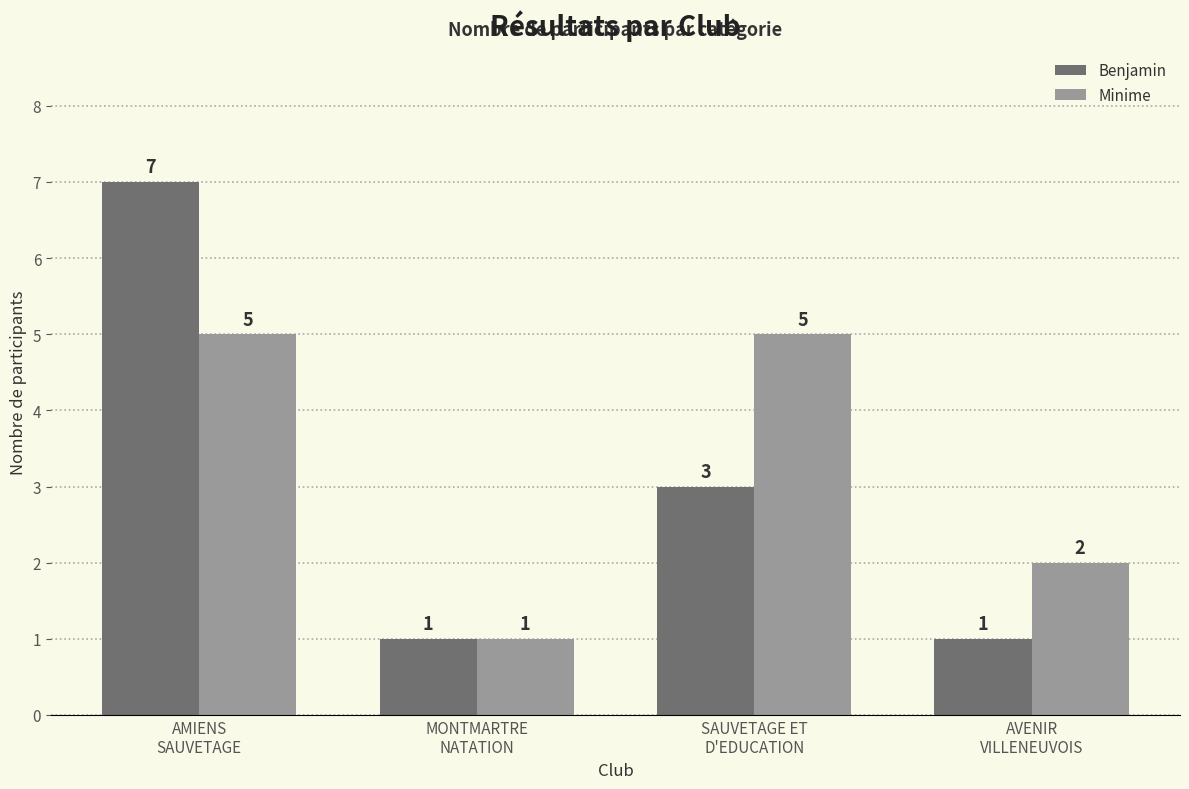

Reading left to right, extract all data points from this chart.

Benjamin: 7	1	3	1
Minime: 5	1	5	2